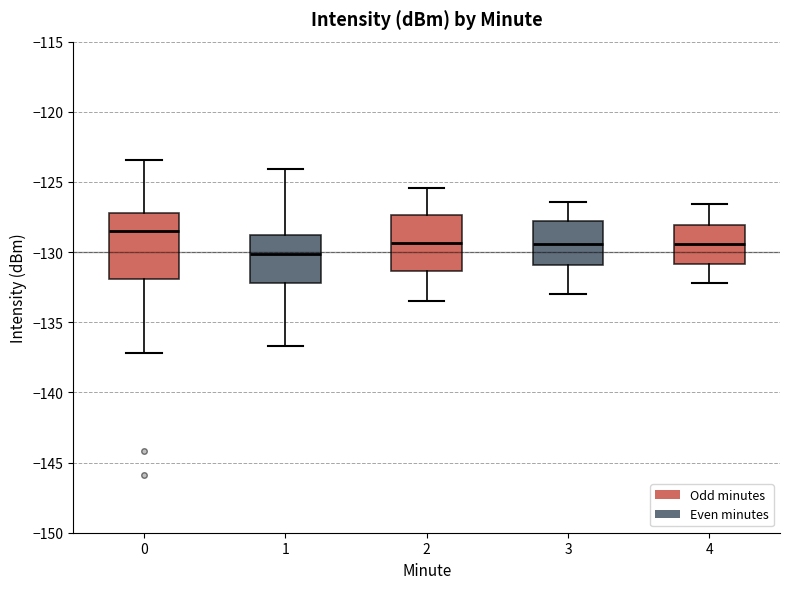

Reading left to right, read every box against the y-axis: the position of its median line, the range the box covers, and the ends of its whiskers. The values are not printed on the chart, so give them approximately, as read against the axis.

0: median -128.5, box -132.0 to -127.0, whiskers -137.0 to -123.5
1: median -130.0, box -132.0 to -129.0, whiskers -136.5 to -124.0
2: median -129.5, box -131.5 to -127.5, whiskers -133.5 to -125.5
3: median -129.5, box -131.0 to -128.0, whiskers -133.0 to -126.5
4: median -129.5, box -131.0 to -128.0, whiskers -132.0 to -126.5